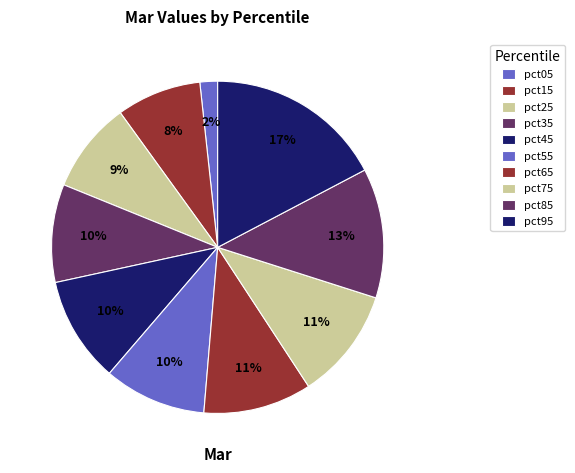

To the nearest percent, what portion does pct45 represent?

10%